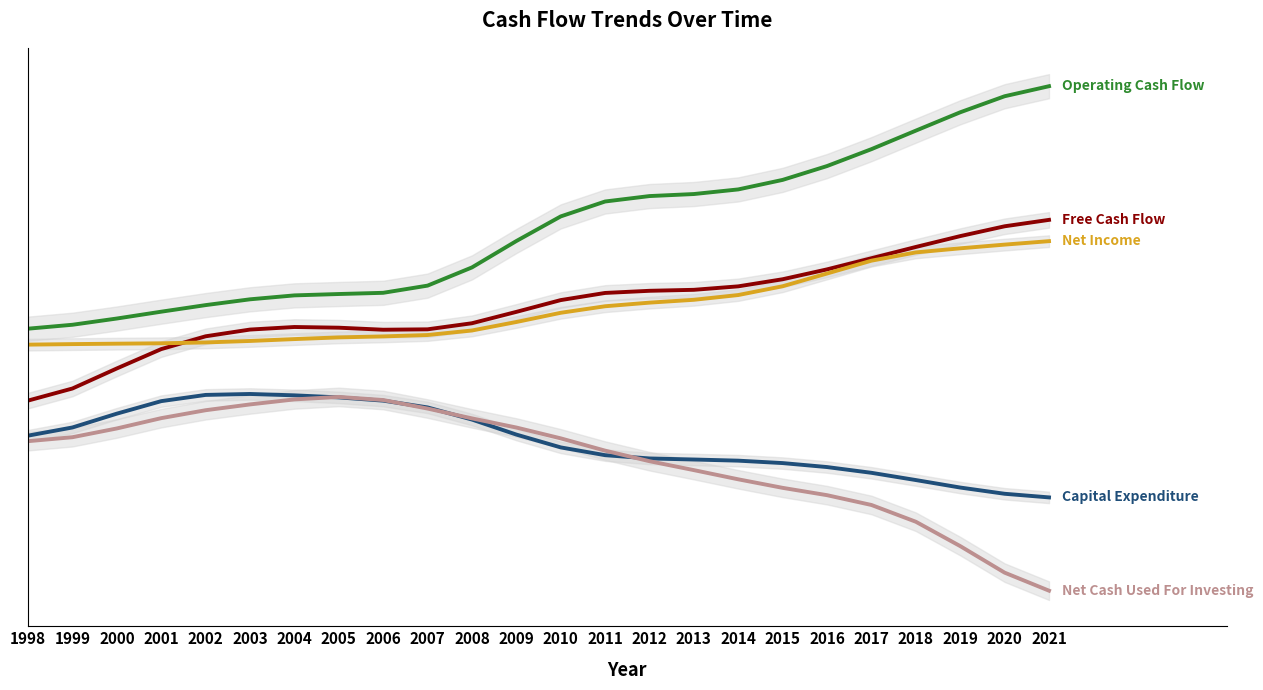

Reading right to left, what are all the values shown in this chart?

Free Cash Flow: 1342109888.1	1282217618.0	1190630451.7	1089365229.2	984254050.9	880278216.9	788229481.9	721946418.5	689545848.8	680426530.7	660349750.0	593713248.5	483710624.4	377673857.9	320978077.5	317256172.6	336134032.9	342674224.9	318718563.1	255925500.7	136478864.2	-43981518.9	-231040851.6	-343894280.8
Operating Cash Flow: 2589228968.3	2495447044.3	2345790641.5	2174637780.7	2001940257.9	1844312884.7	1715156608.6	1626289280.0	1583130380.3	1564162216.5	1513539453.7	1374356197.2	1144648633.6	898497521.8	728662832.0	661572794.7	650361120.6	637582705.8	600921432.4	546889477.6	485472560.1	421756305.1	363563200.2	326979702.5
Net Income: 1143484150.3	1111254854.9	1076730211.4	1038571058.0	961518883.6	841759748.6	722913779.3	640920916.9	596459148.7	569986449.6	536186924.4	475235936.3	389329553.4	310152963.3	267827188.7	254962096.2	245648944.1	229872617.5	212430308.0	198584461.2	190576182.3	187055425.7	183030506.6	178207690.9
Capital Expenditure: -1247119080.2	-1213229426.3	-1155160189.8	-1085272551.5	-1017686207.0	-964034667.9	-926927126.6	-904342861.6	-893584531.5	-883735685.8	-853189703.6	-780642948.8	-660938009.2	-520823663.8	-407684754.5	-344316622.2	-314227087.7	-294908480.9	-282202869.3	-290963976.8	-348993695.9	-465737824.0	-594604051.9	-670873983.3
Net Cash Used For Investing: -2117330355.2	-1949056256.3	-1701523682.0	-1474282910.8	-1317829162.9	-1226400839.4	-1158044374.8	-1078398987.2	-992674978.6	-909368542.4	-810863739.7	-696217882.0	-595203511.5	-509964052.8	-418301425.5	-338678606.0	-309698343.0	-332842764.9	-379612400.2	-433765460.5	-507691175.4	-603851370.0	-685531827.5	-722467351.4